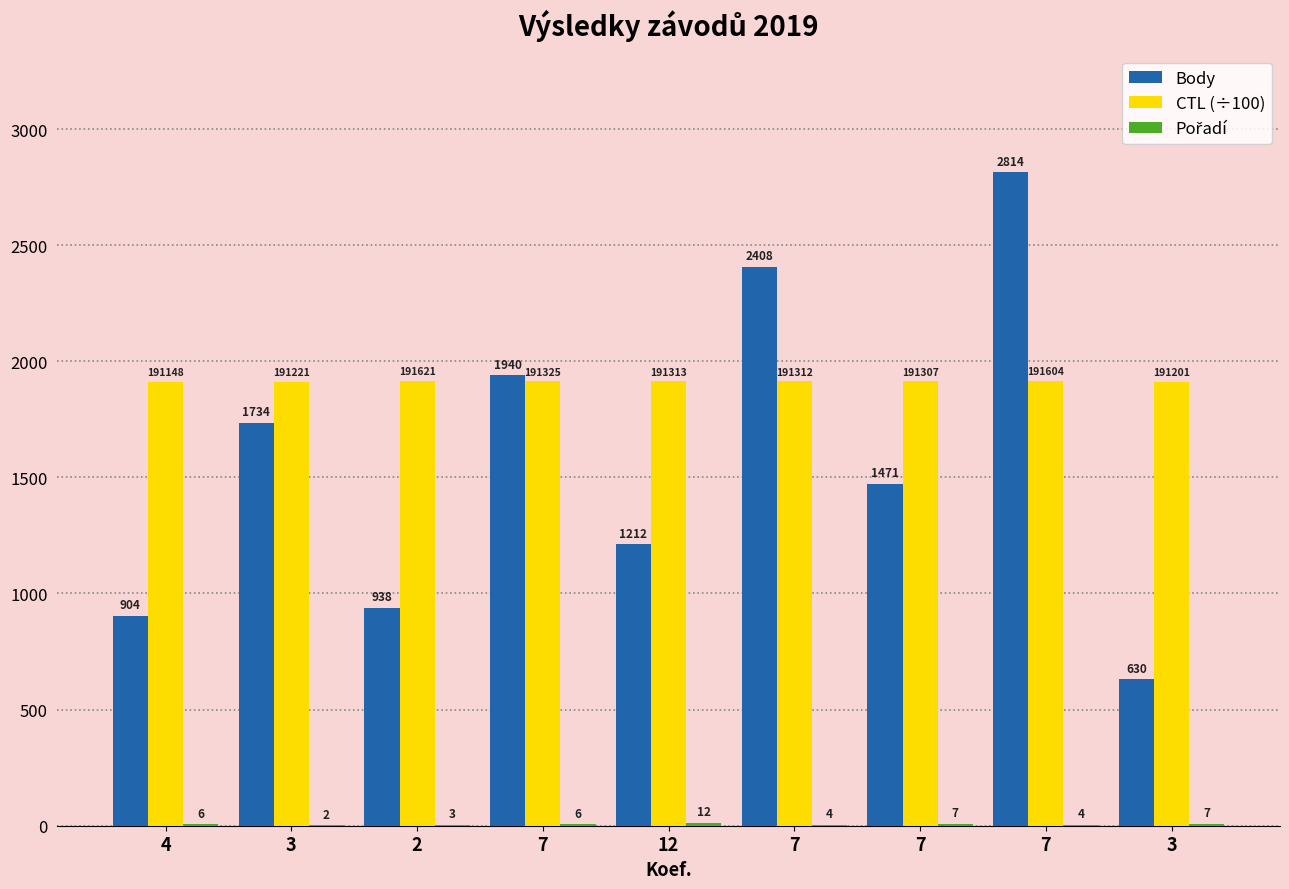

Reading right to left, transcribe all the data shown in this chart.

Body: 3=630.0	7=2814.0	7=1471.0	7=2408.0	12=1212.0	7=1940.0	2=938.0	3=1734.0	4=904.0
CTL (÷100): 3=1912.0	7=1916.0	7=1913.1	7=1913.1	12=1913.1	7=1913.2	2=1916.2	3=1912.2	4=1911.5
Pořadí: 3=7.0	7=4.0	7=7.0	7=4.0	12=12.0	7=6.0	2=3.0	3=2.0	4=6.0